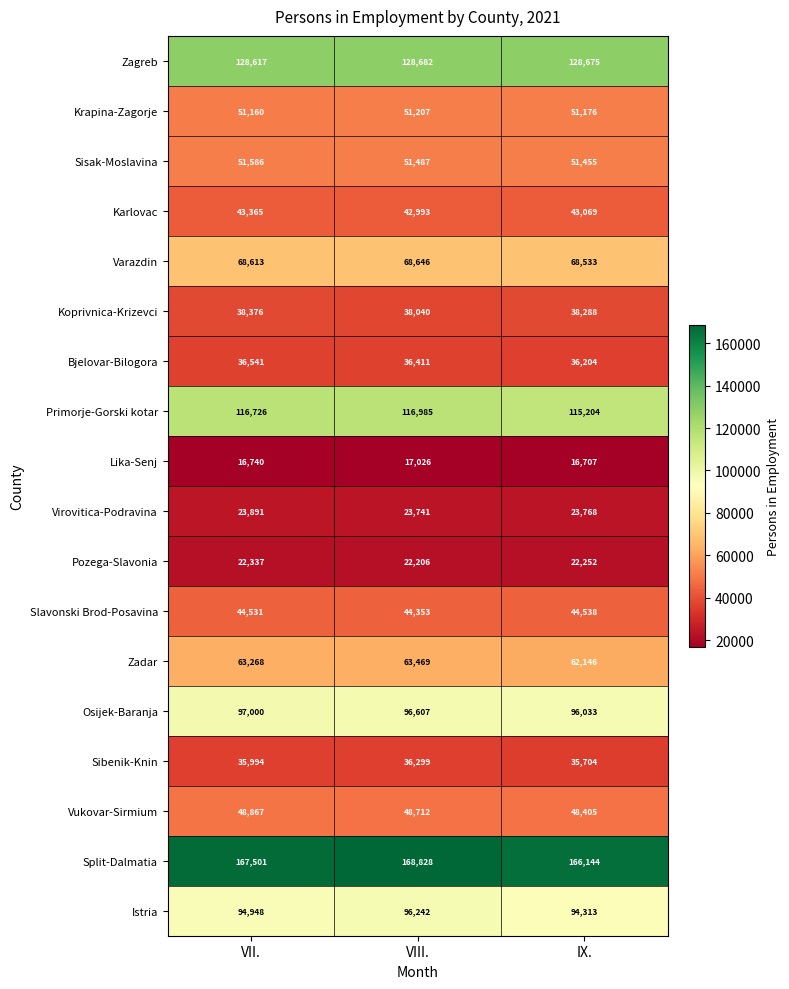

True or false: Sisak-Moslavina has a value of 51455 at IX..

True